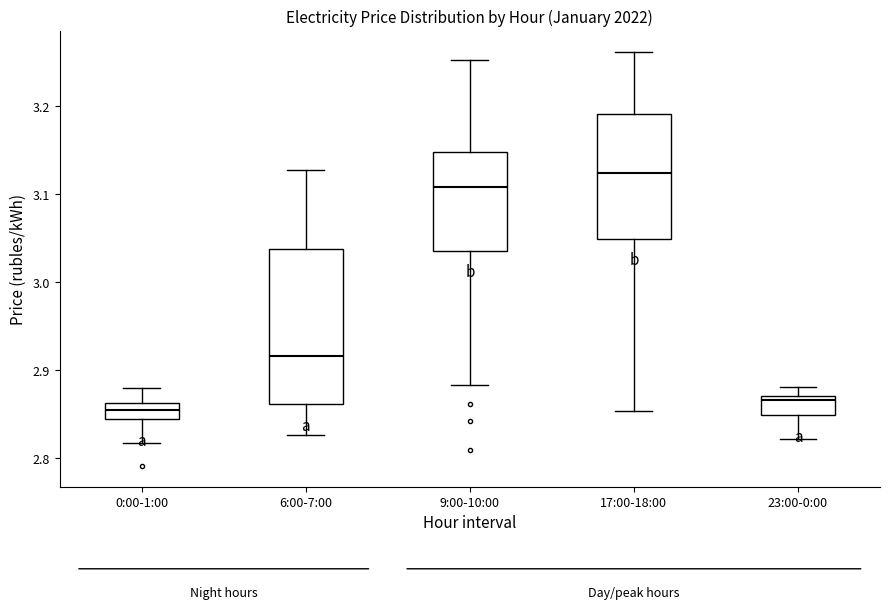

Where does the median line of the box for 6:00-7:00 sit on the y-axis? The values are not printed on the chart, so give them approximately, as read against the axis.

2.92